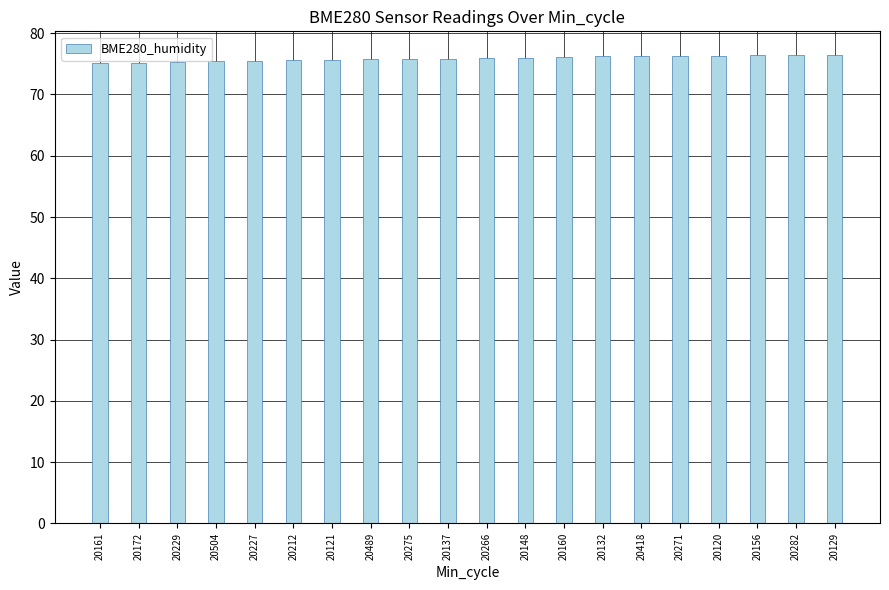

The value at 20129 is 137.1. True or false?

False